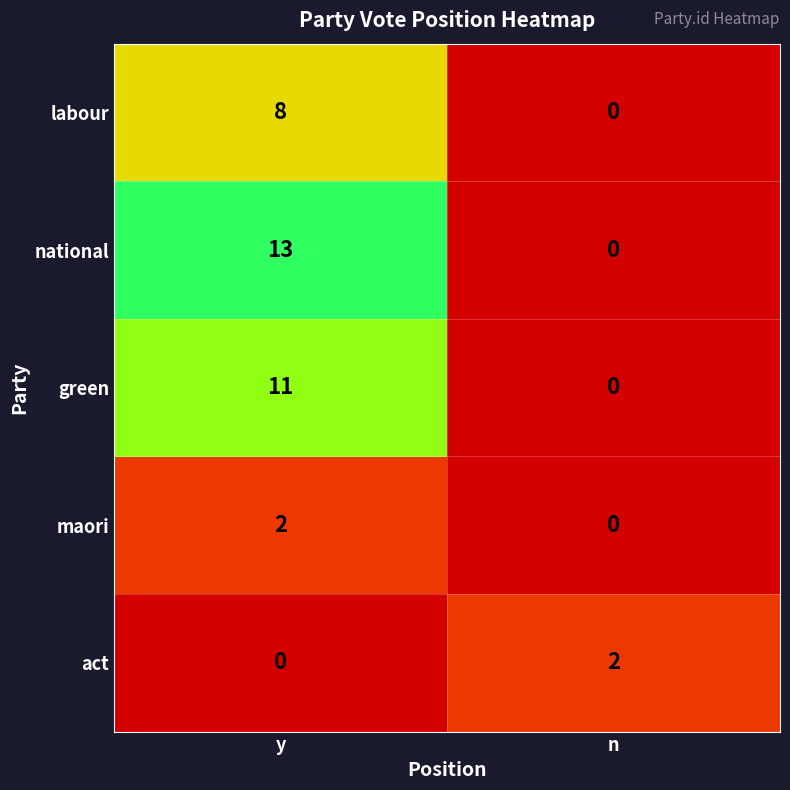

What is the spread (max minus min) of values at y?

13